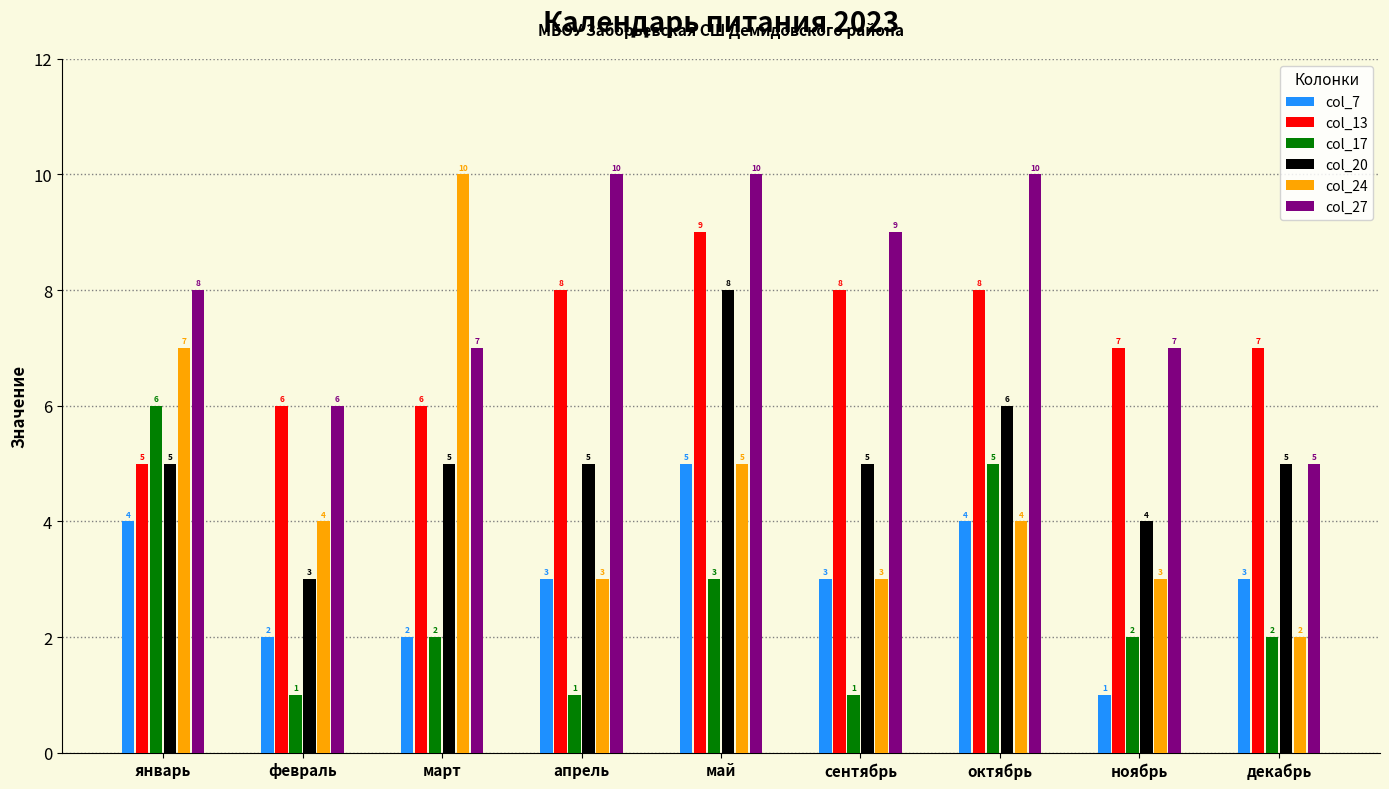

What is the difference between the col_24 values at октябрь and март?

6